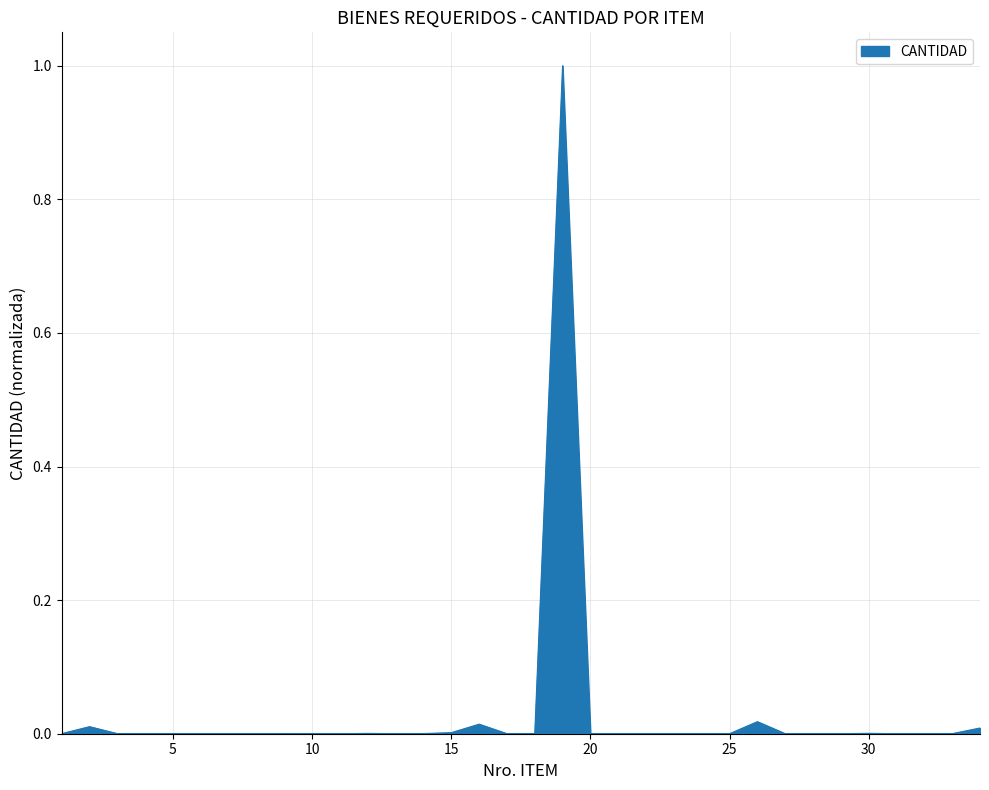

What is the maximum value shown in the chart?

1.0